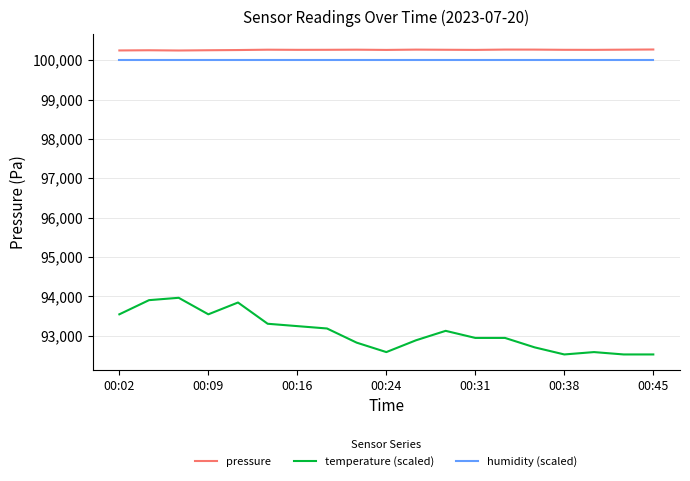

Which series has the largest range (max minus min)?

temperature (scaled)